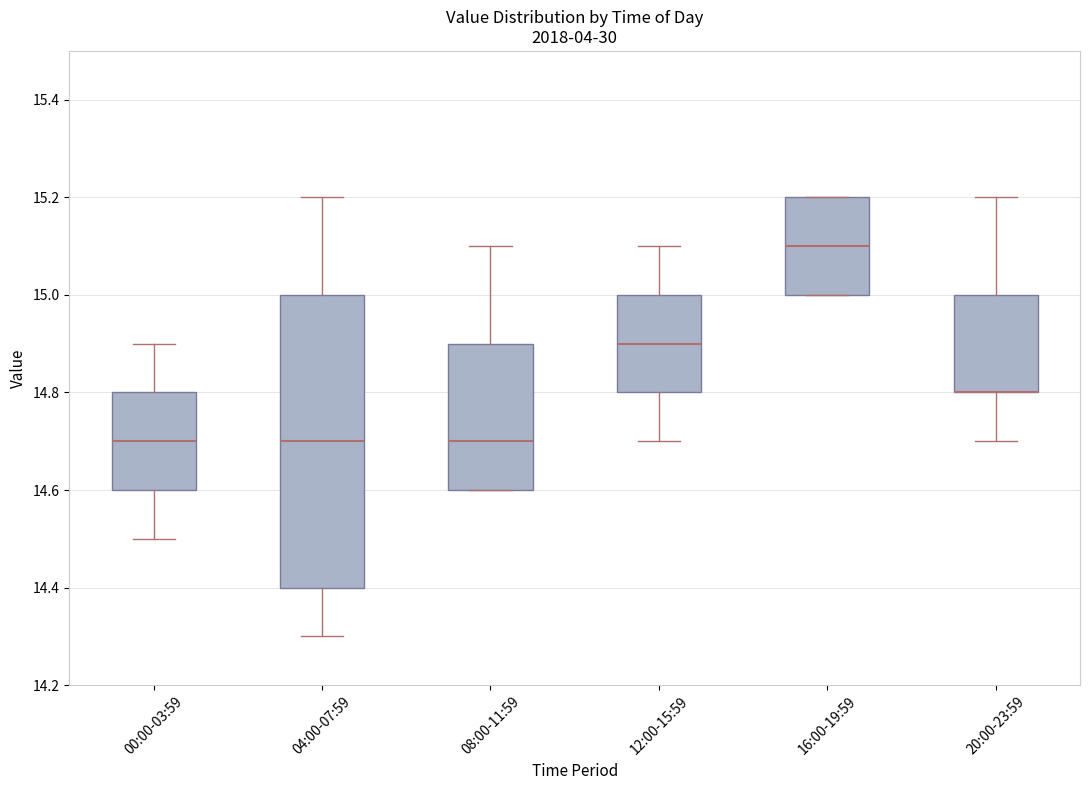

Comparing the boxes themselves (not the whiskers), which one is the tallest?

04:00-07:59